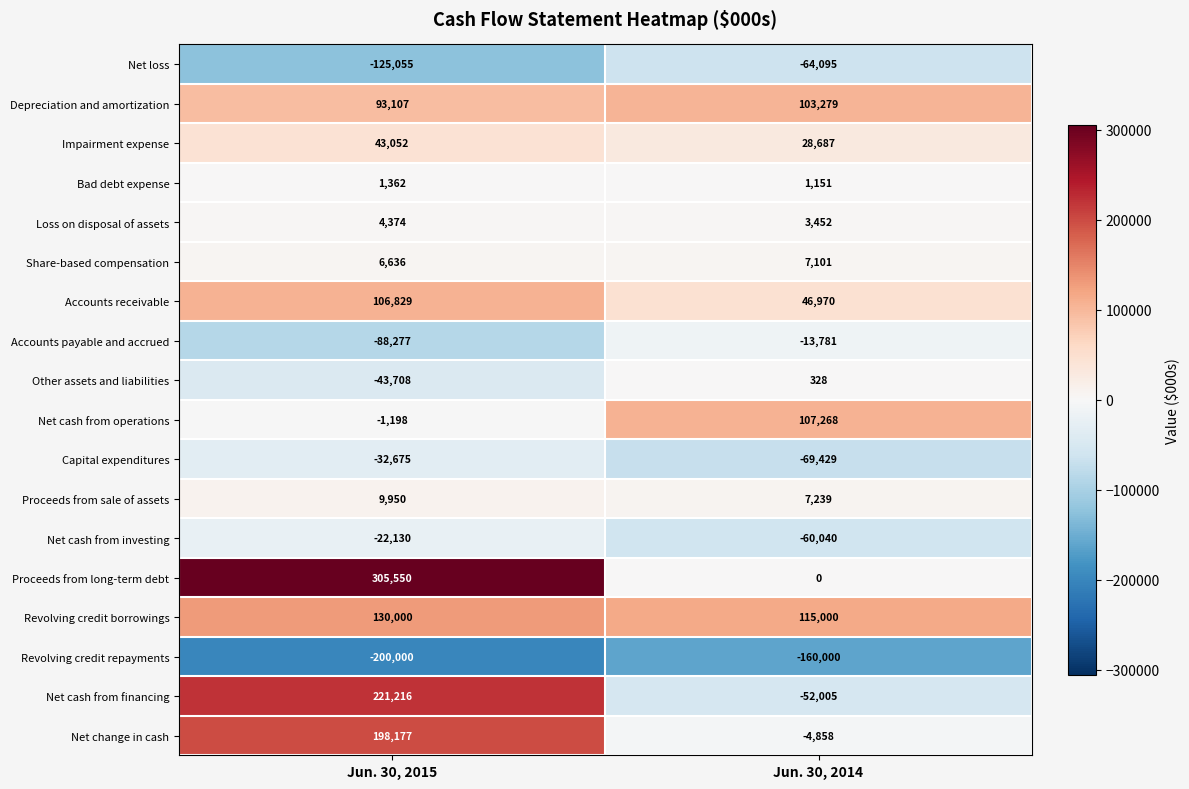

What is the sum of all Net change in cash values?

193319